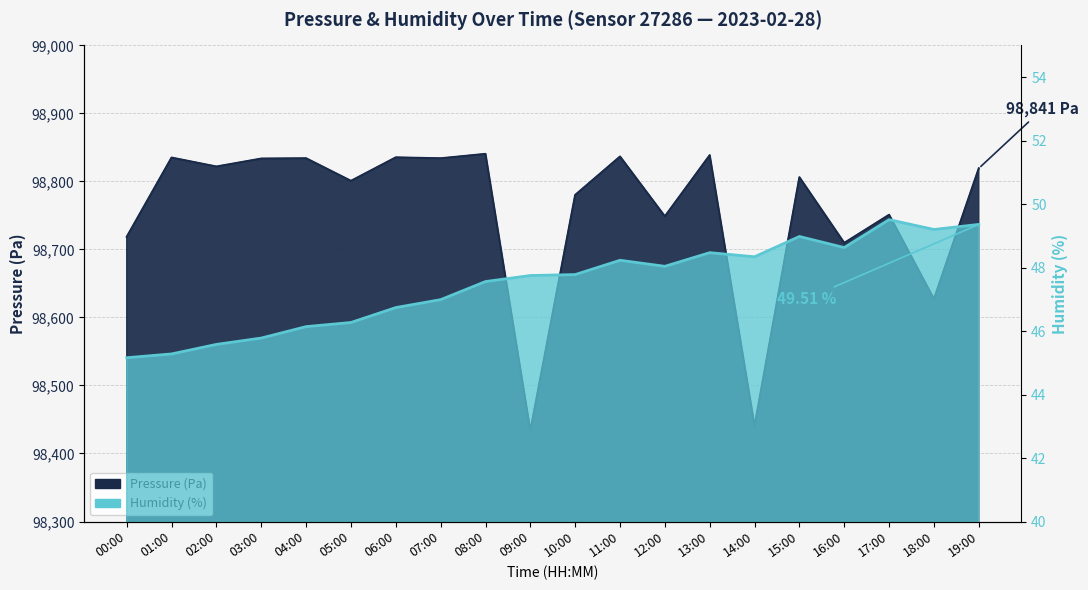

How many values in the Pressure (Pa) series are below 98819?

10